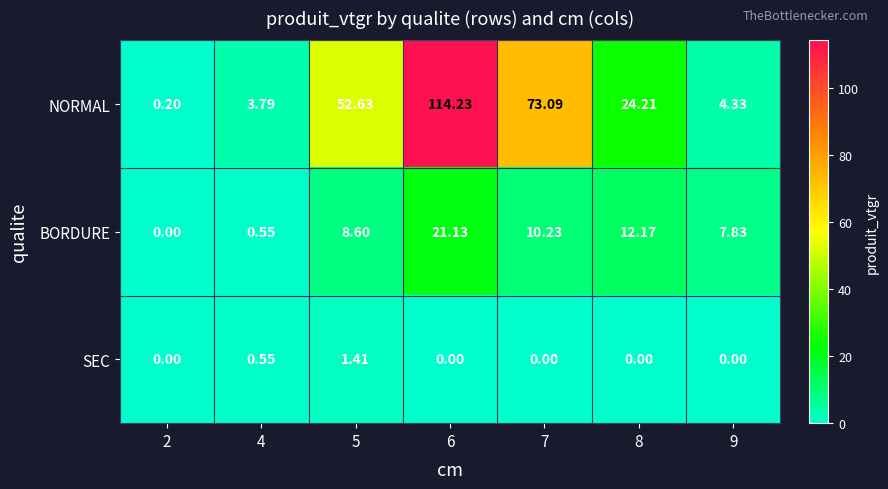

Is the value of NORMAL at 2 greater than the value of BORDURE at 4?

No